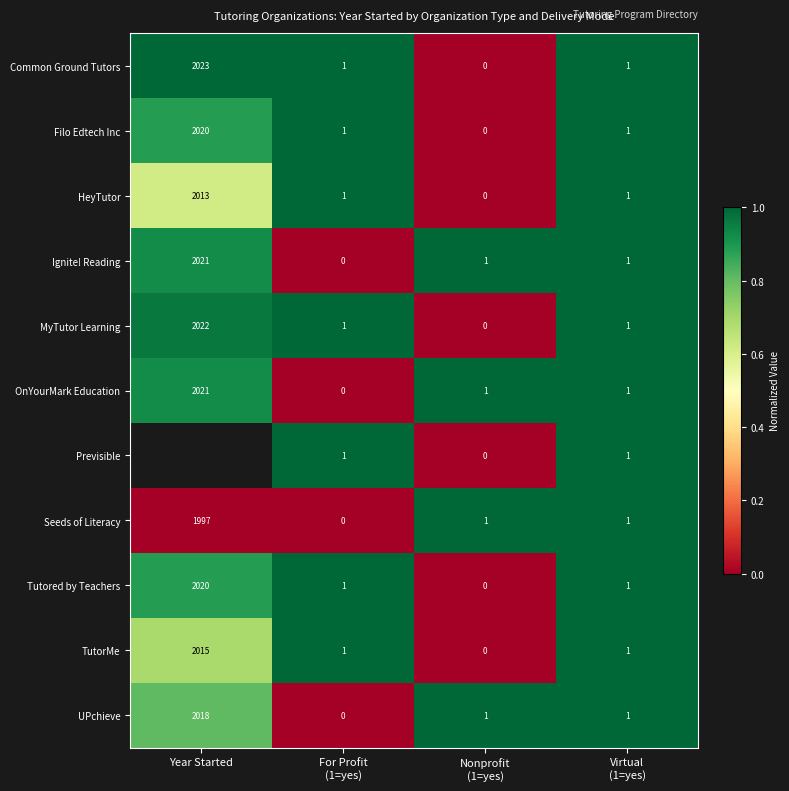

What is the maximum value for HeyTutor?

2013